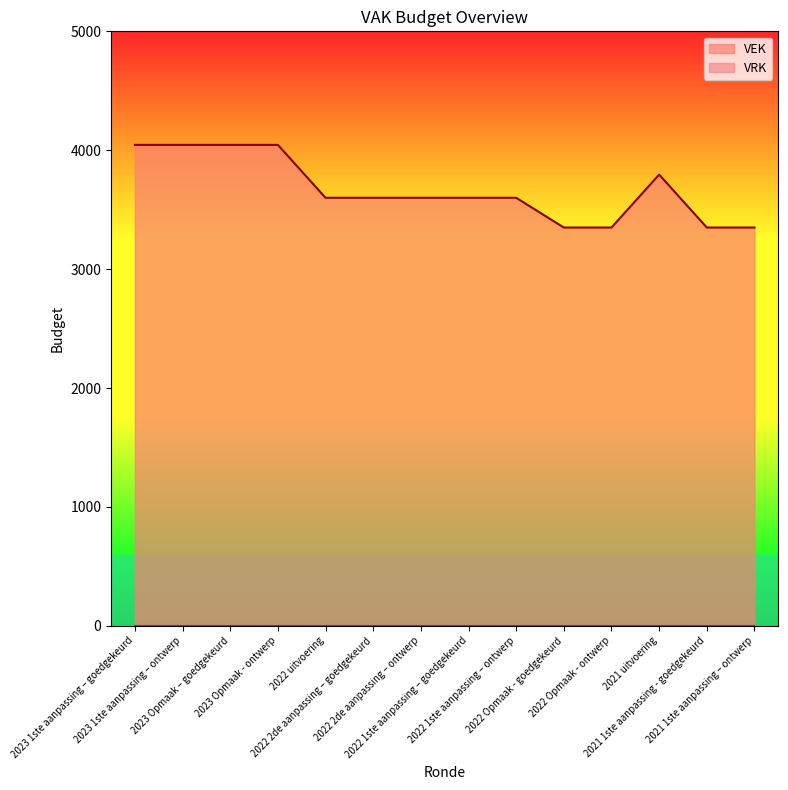

Is it true that the value at 2022 1ste aanpassing – goedgekeurd is 3600?

True